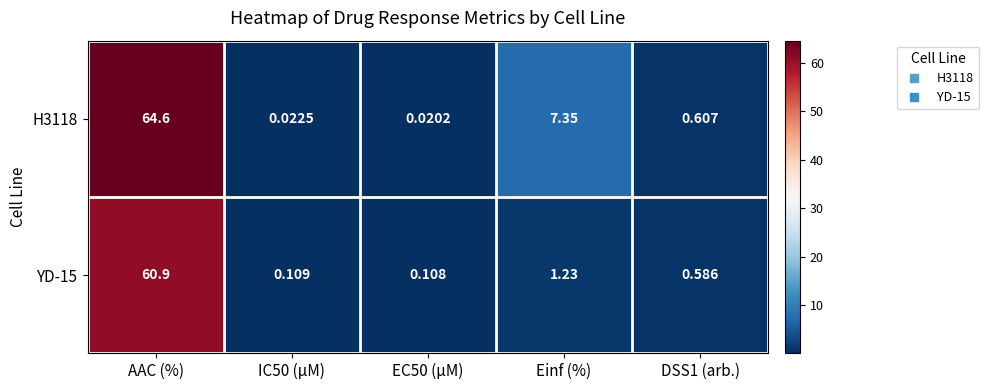

At which label does H3118 reach its peak?

AAC (%)